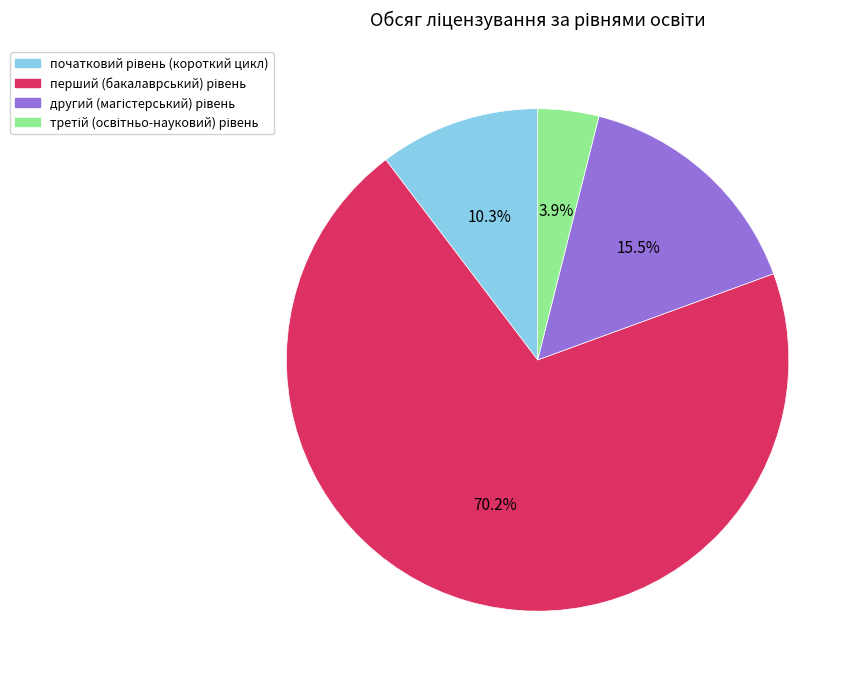

How many slices are in this pie chart?

4